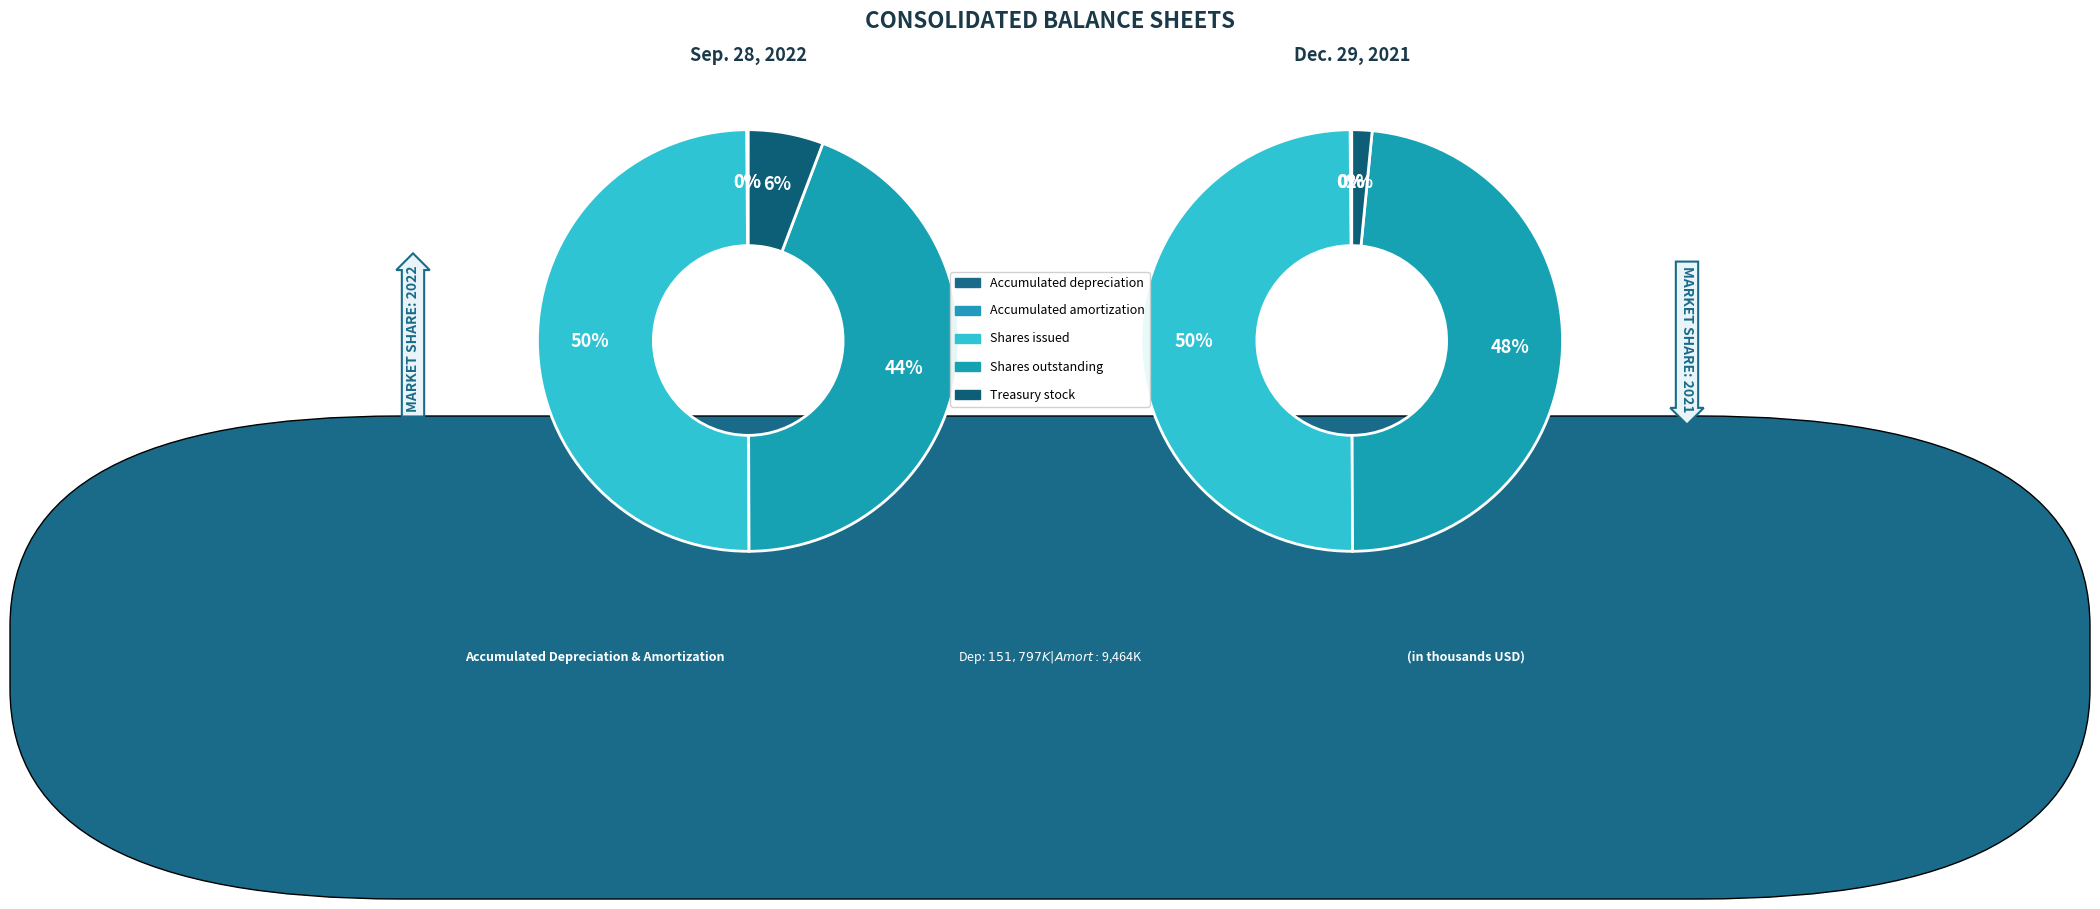

True or false: Common stock shares issued accounts for 37% of the total.

False